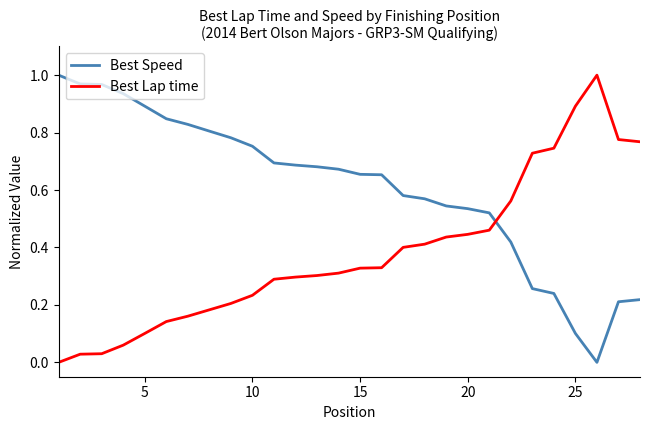

True or false: Best Speed and Best Lap time intersect in this chart.

True